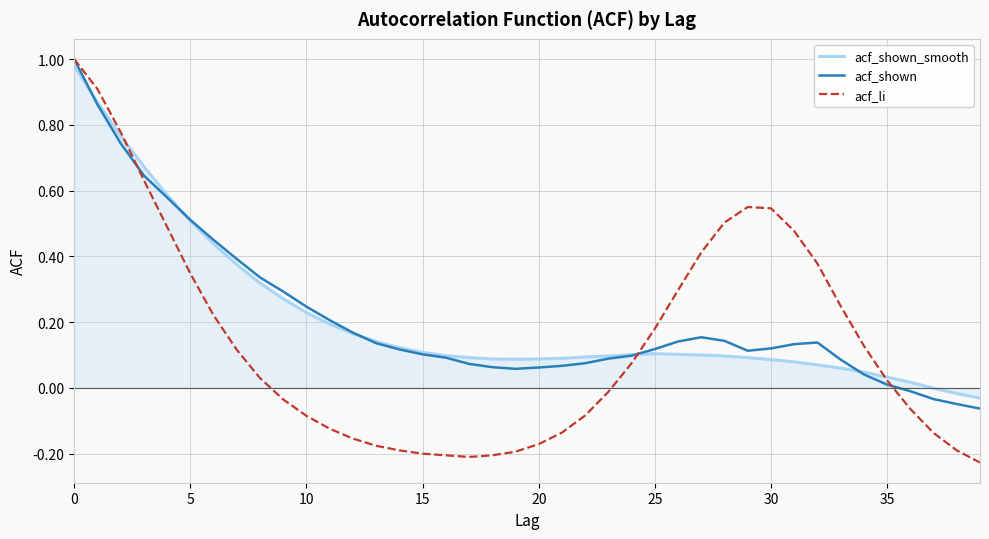

Which series has the largest range (max minus min)?

acf_li